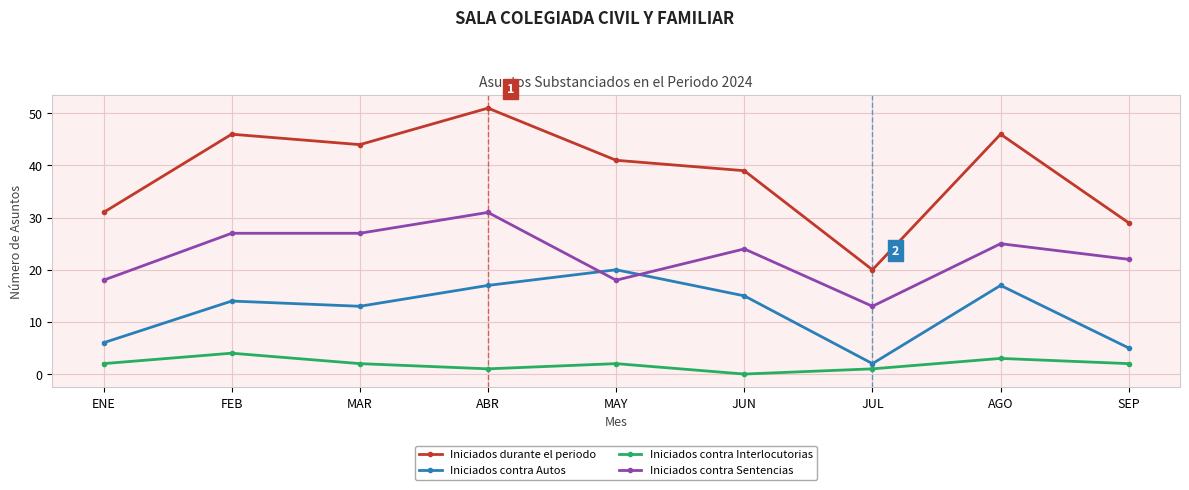

How many data points in Iniciados contra Sentencias are less than 24?

4